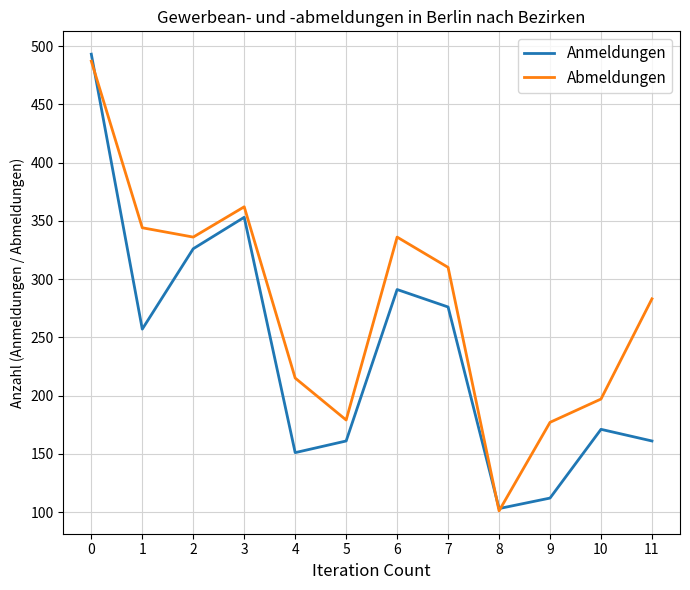

Reading right to left, transcribe all the data shown in this chart.

Anmeldungen: 11=161	10=171	9=112	8=103	7=276	6=291	5=161	4=151	3=353	2=326	1=257	0=493
Abmeldungen: 11=283	10=197	9=177	8=101	7=310	6=336	5=179	4=215	3=362	2=336	1=344	0=487